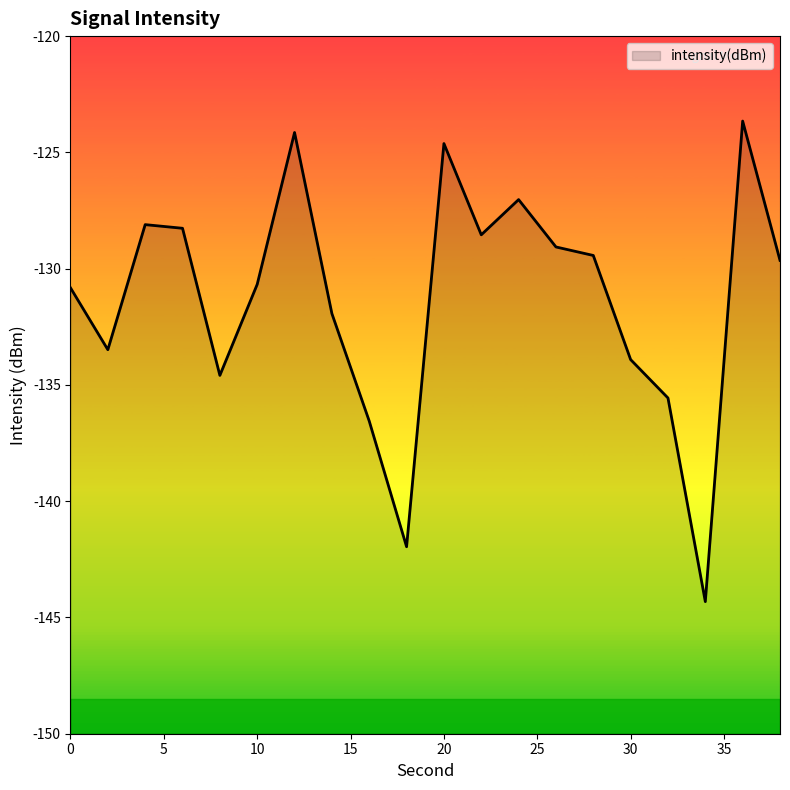

Where is the first local minimum?

2